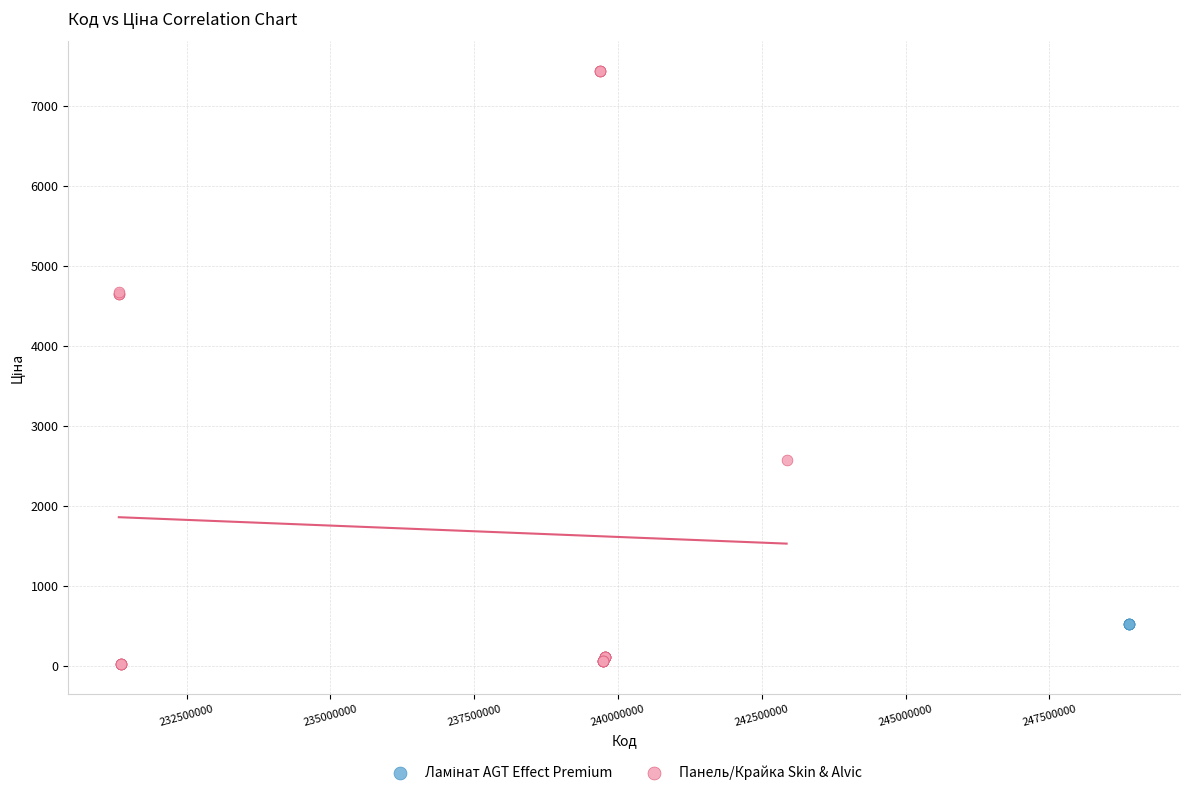

Which series reaches the maximum Y coordinate?

Панель/Крайка Skin & Alvic